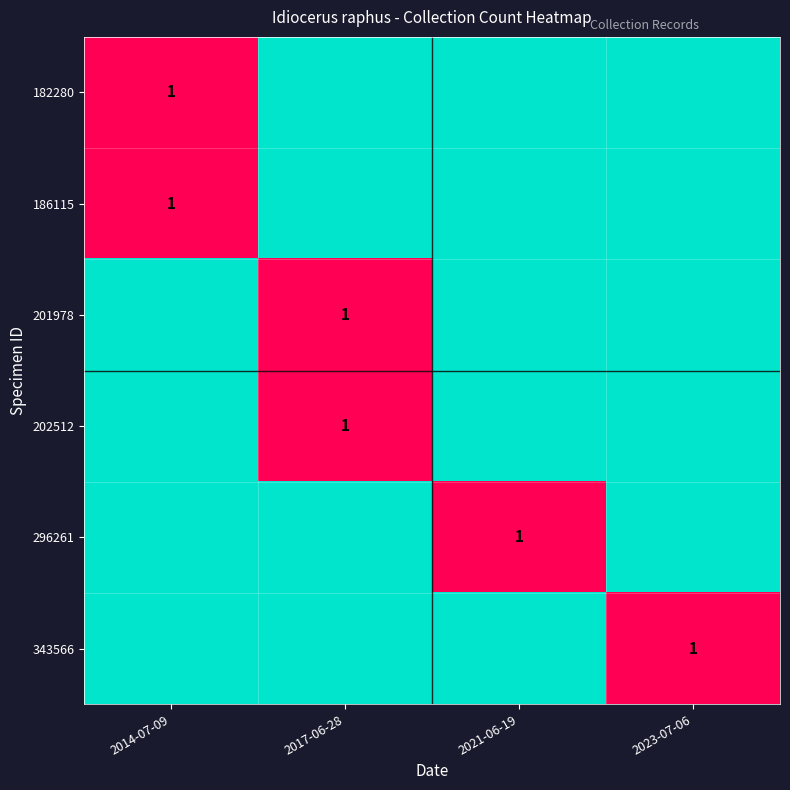

True or false: 201978 has a value of 0 at 2017-06-28.

False